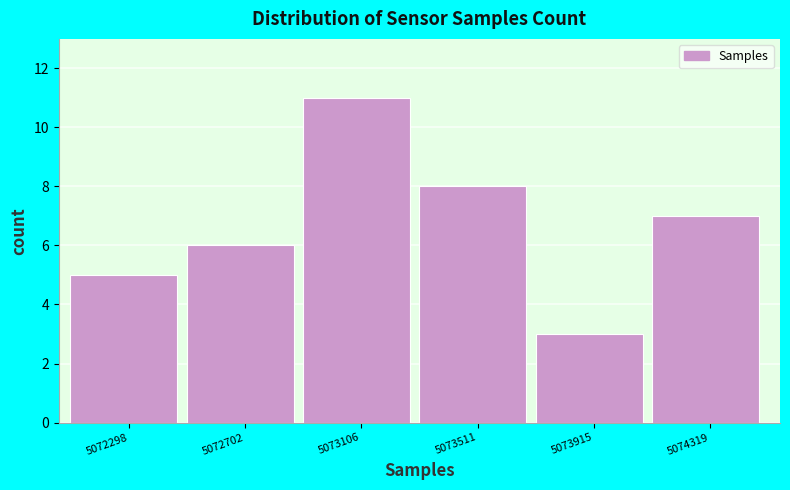

Reading left to right, list every bar in this chart as the range it spans on the x-axis followed by its height. Neither the bar edges nor the heights are printed on the chart, so give them approximately, as read against the axes.

5072100 to 5072500: 5
5072500 to 5072900: 6
5072900 to 5073300: 11
5073300 to 5073700: 8
5073700 to 5074100: 3
5074100 to 5074500: 7